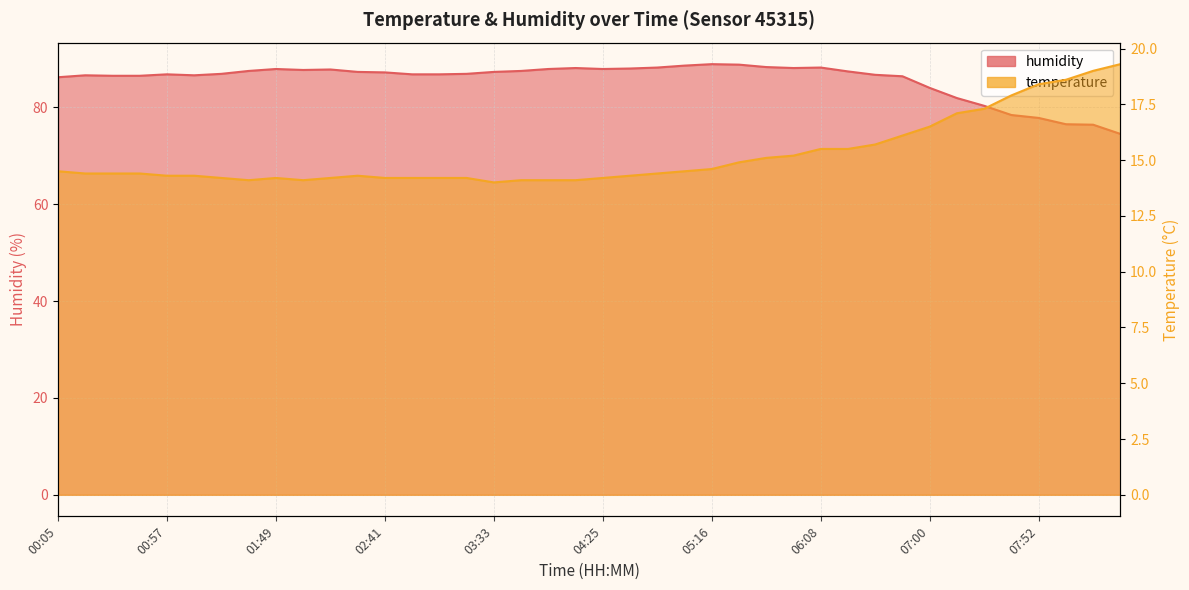

What is the maximum value shown in the chart?

88.9